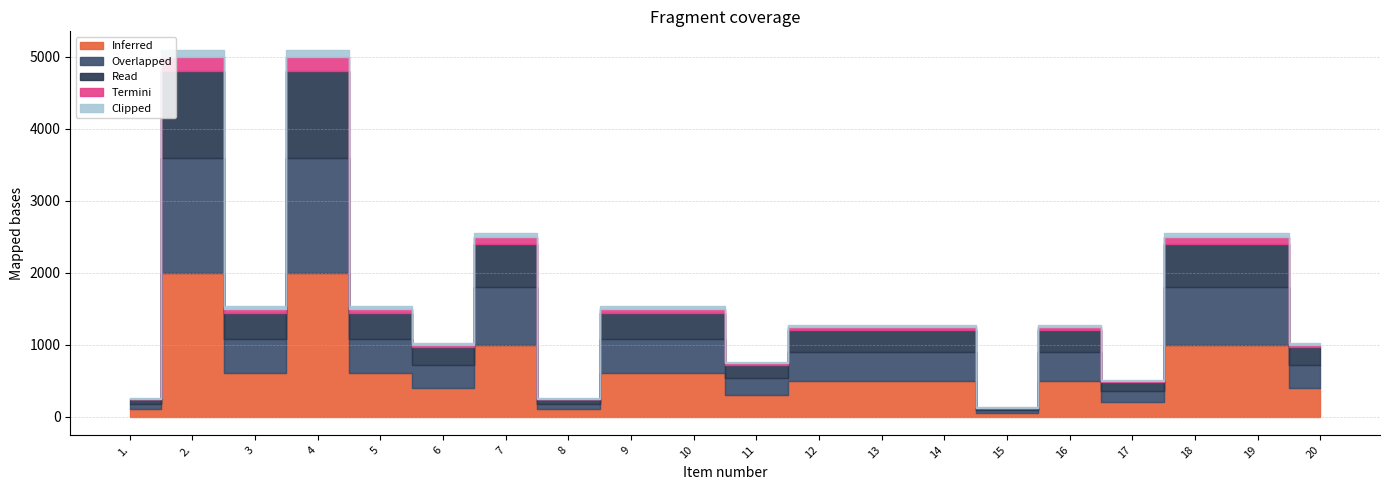

Is it true that Clipped equals 42 at 16?

False